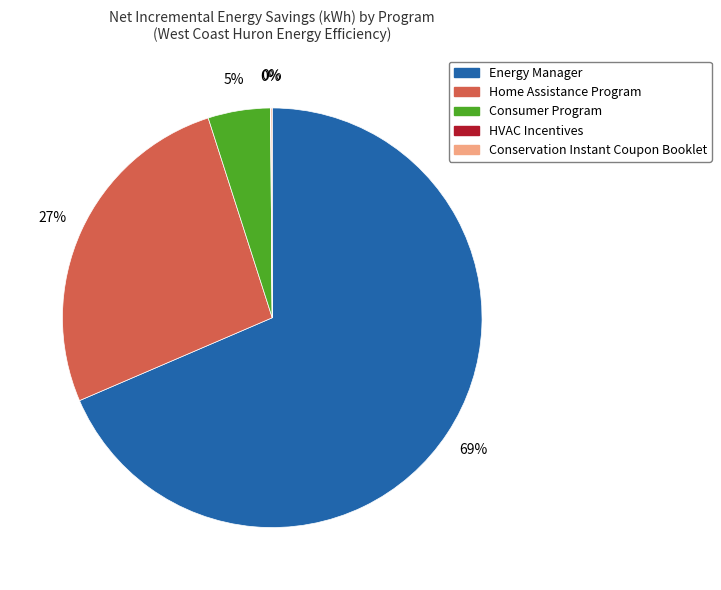

Do Consumer Program and Home Assistance Program together represent more than half of the pie?

No